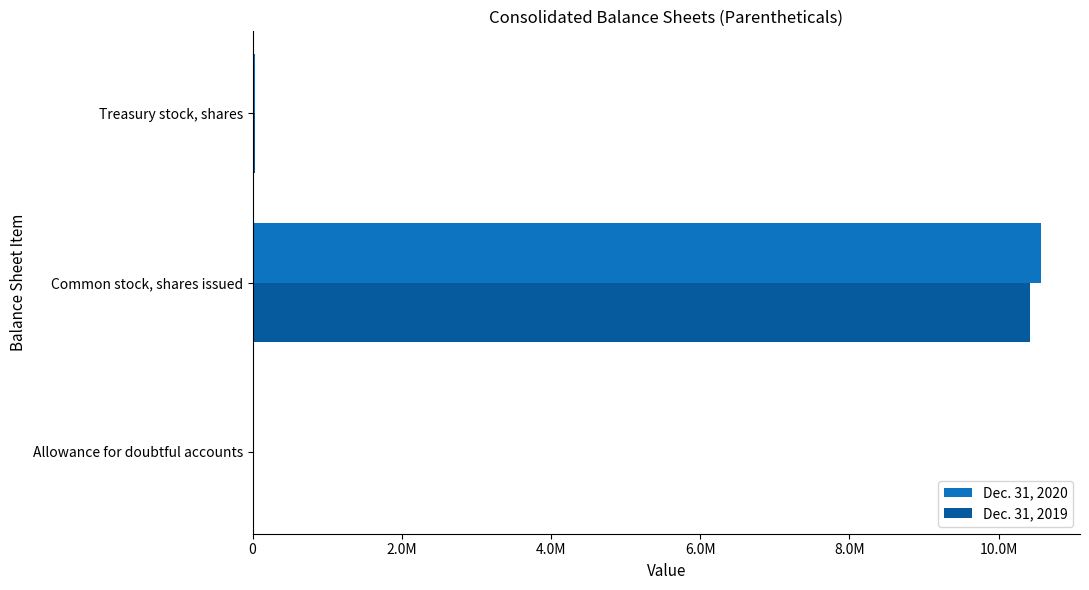

What are all the series names shown in the legend?

Dec. 31, 2020, Dec. 31, 2019